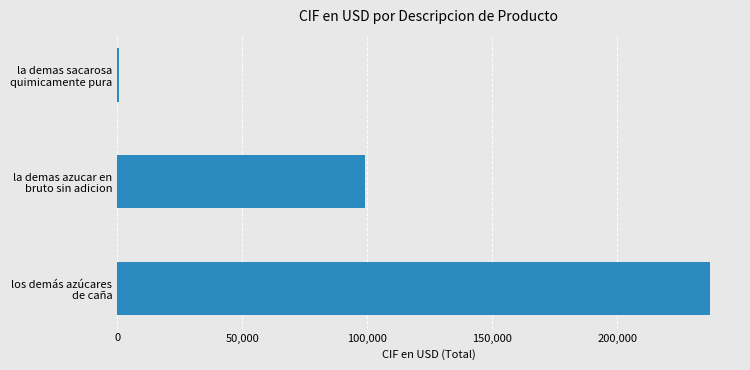

Which category has the lowest value across all series?

la demas sacarosa
quimicamente pura